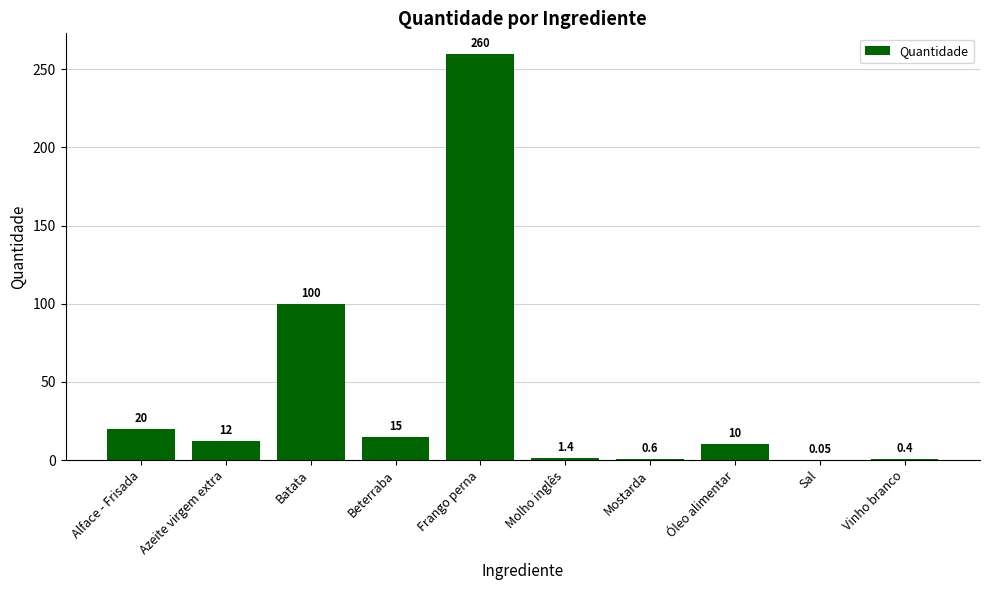

Are the bars horizontal?

No